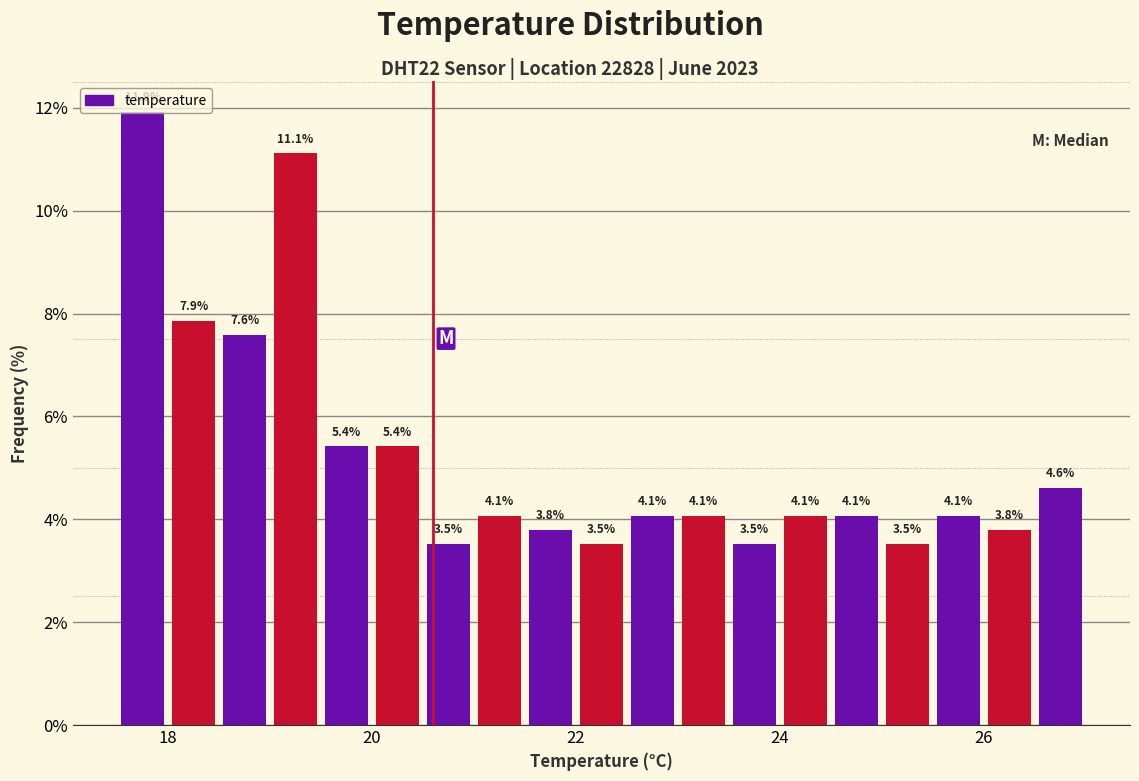

Around what value on the x-axis is the tallest bar? Give the approximate position of its centre, as read against the axis.

17.8